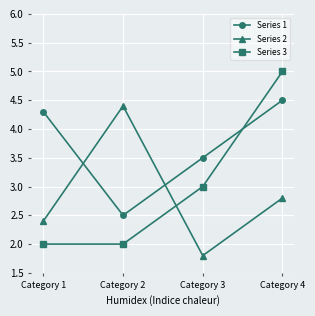

Is it true that Series 3 equals 0.7 at Category 1?

False